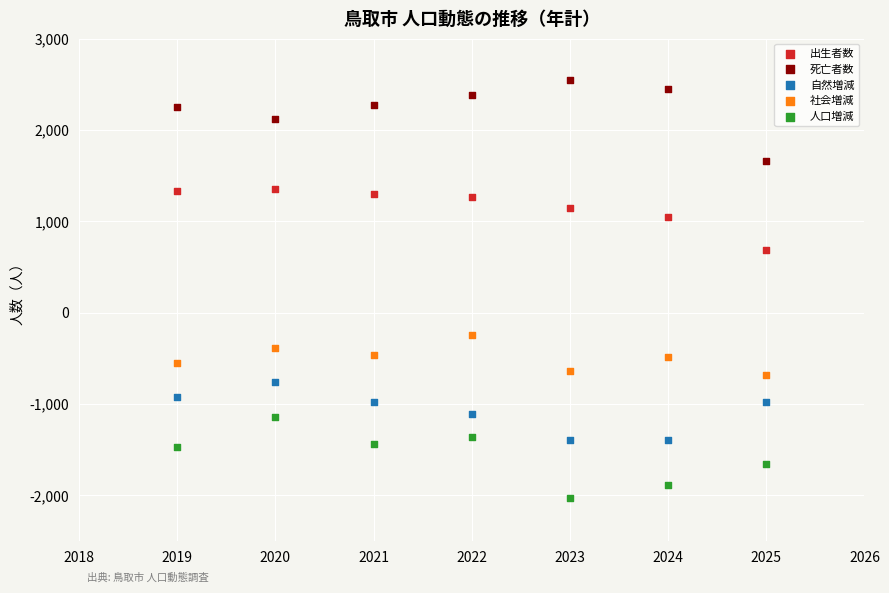

Across all data points, what is the range of Y values (max minus min)?

4578